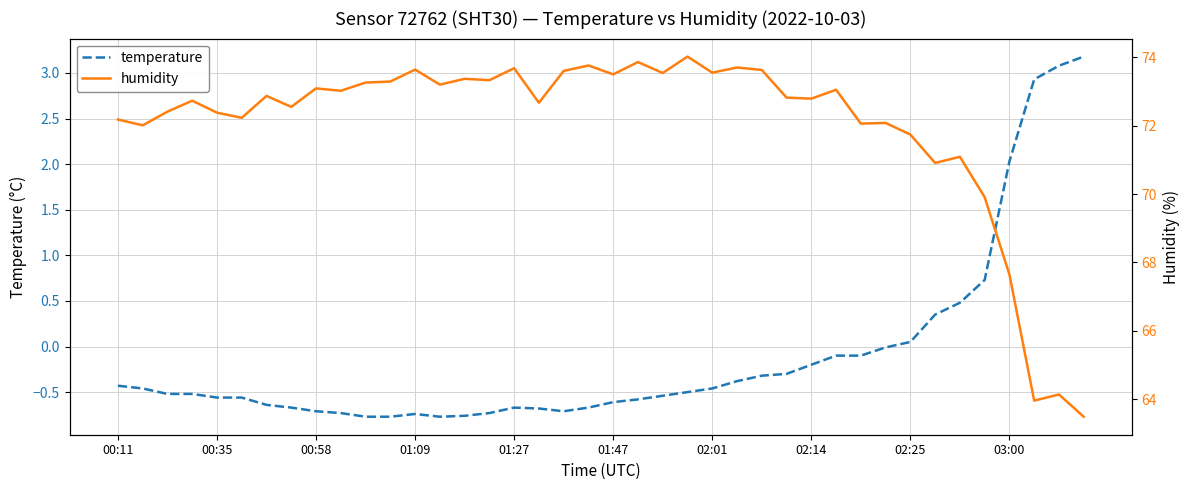

What is the minimum value for temperature?

-0.8